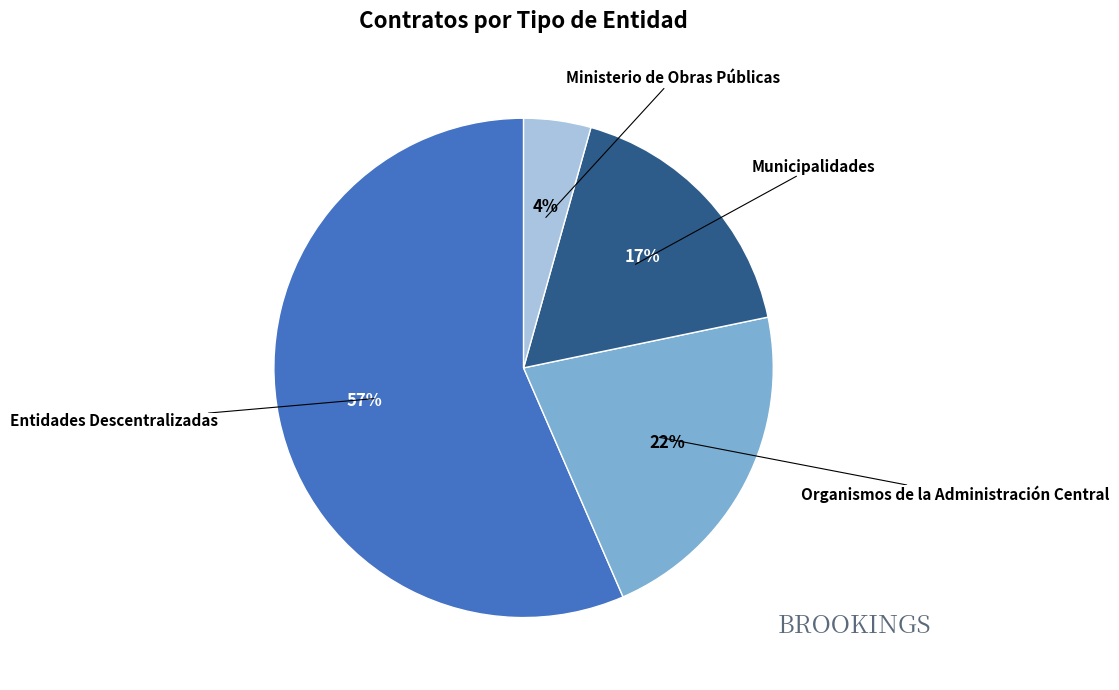

Rank the categories by value from lowest to highest.

Ministerio de Obras Públicas, Municipalidades, Organismos de la Administración Central, Entidades Descentralizadas